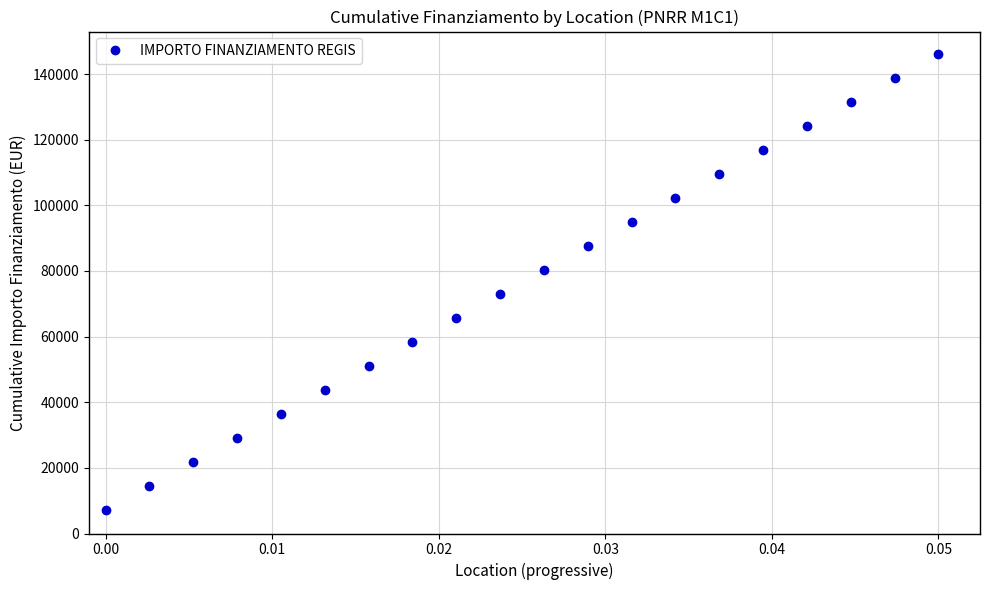

What is the difference between the maximum and minimum values?

138719